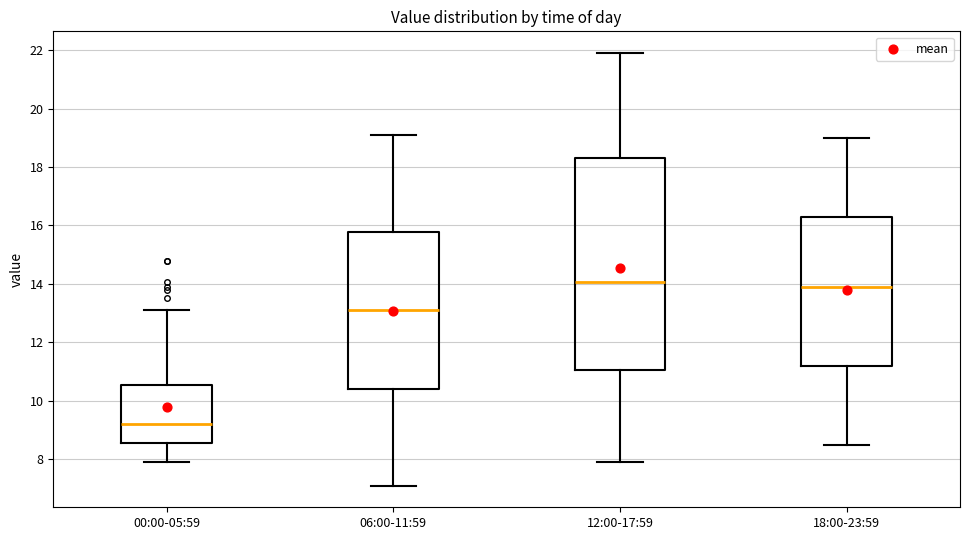

Which box is the tallest, from its lower edge to its upper edge?

12:00-17:59